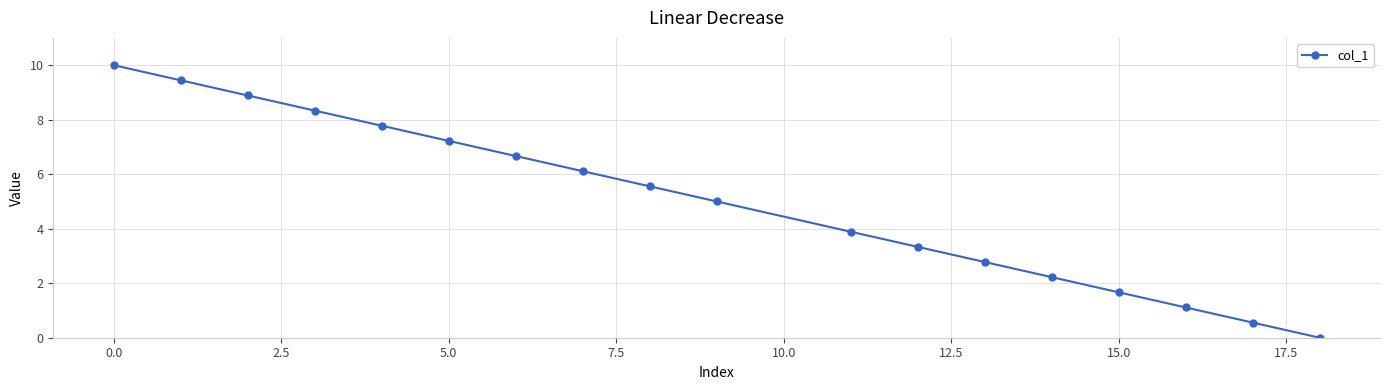

What is the average value?

5.0